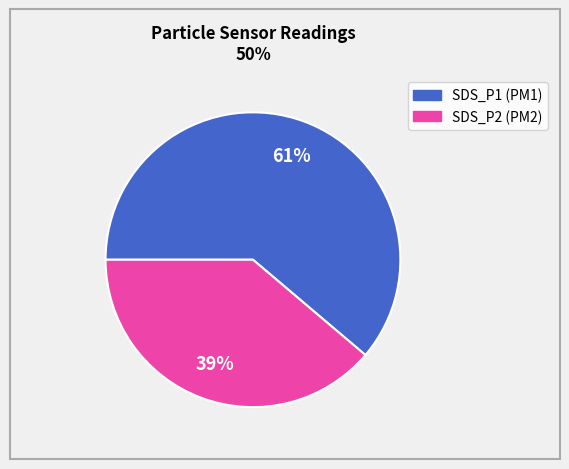

How many segments does this pie chart have?

2